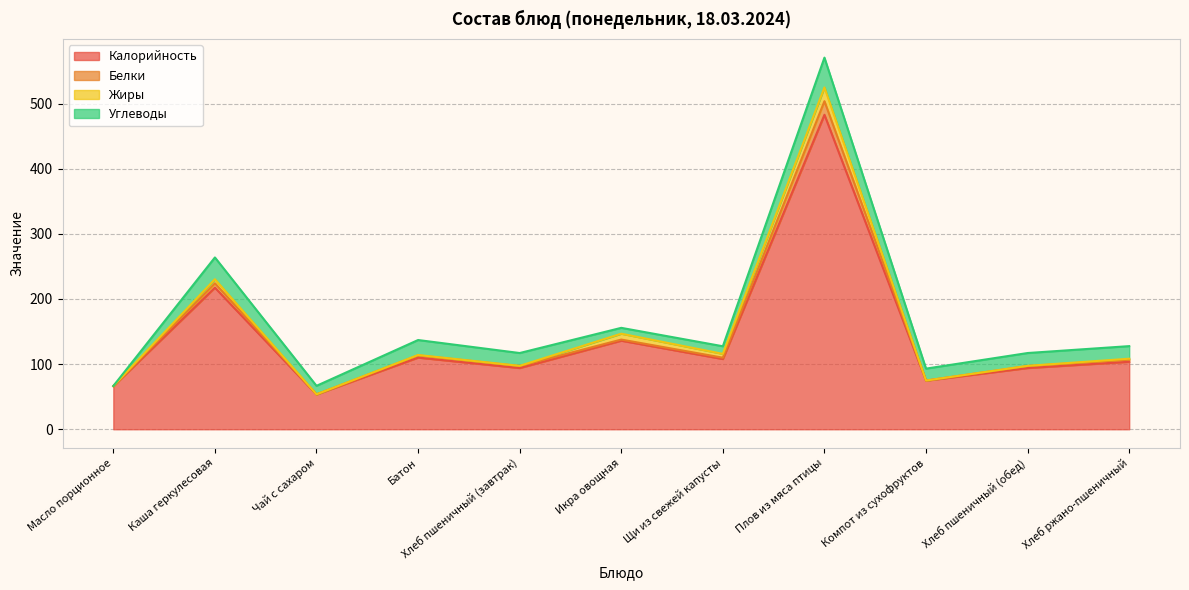

What is the lowest value of the Калорийность series?

53.4